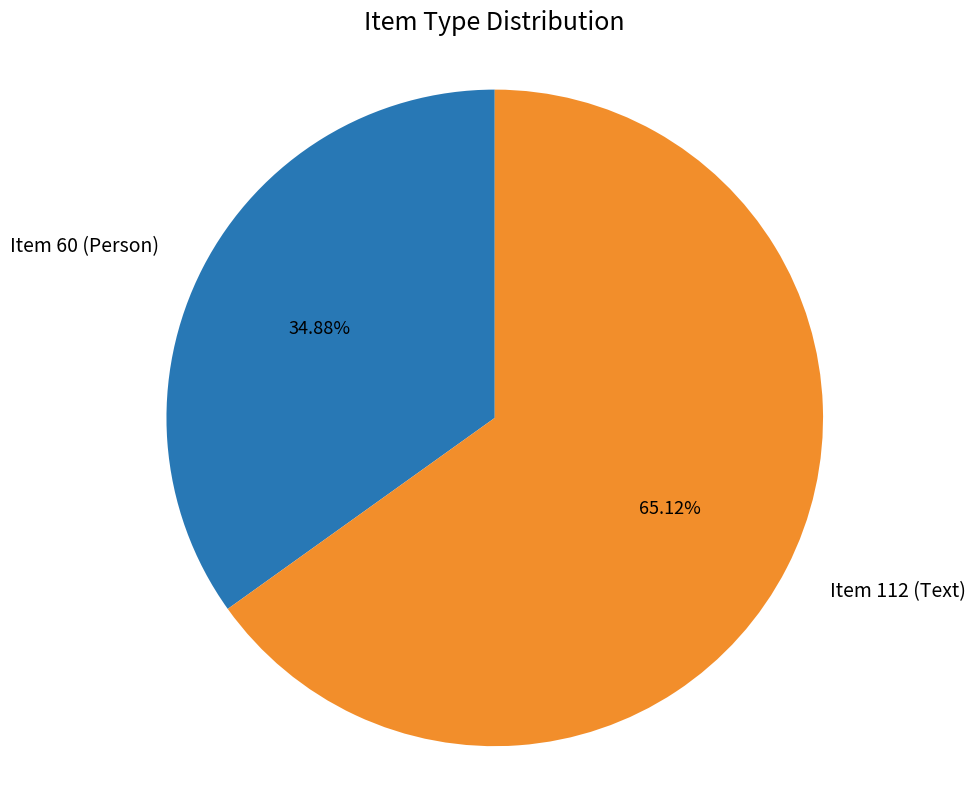

Count the number of slices in the pie.

2